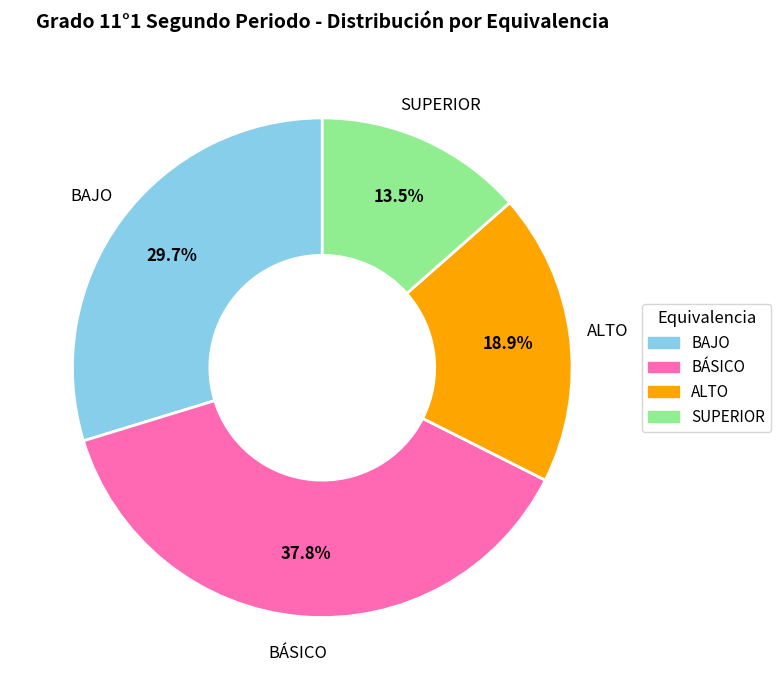

What is the smallest slice in the pie chart?

SUPERIOR